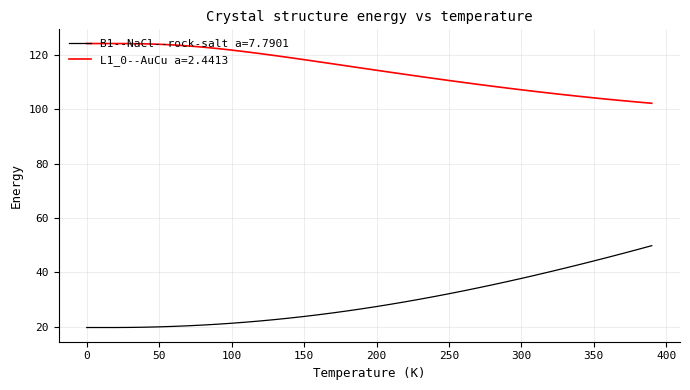

List the series in order of their peak value, highest first.

L1_0--AuCu a=2.4413, B1--NaCl--rock-salt a=7.7901